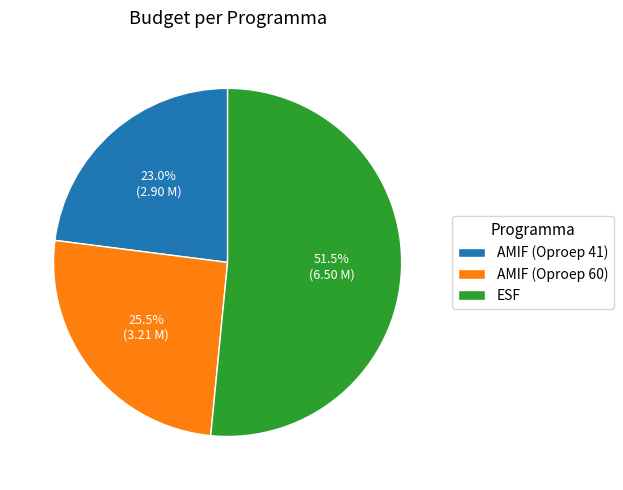

Rank the categories by value from lowest to highest.

AMIF (Oproep 41), AMIF (Oproep 60), ESF